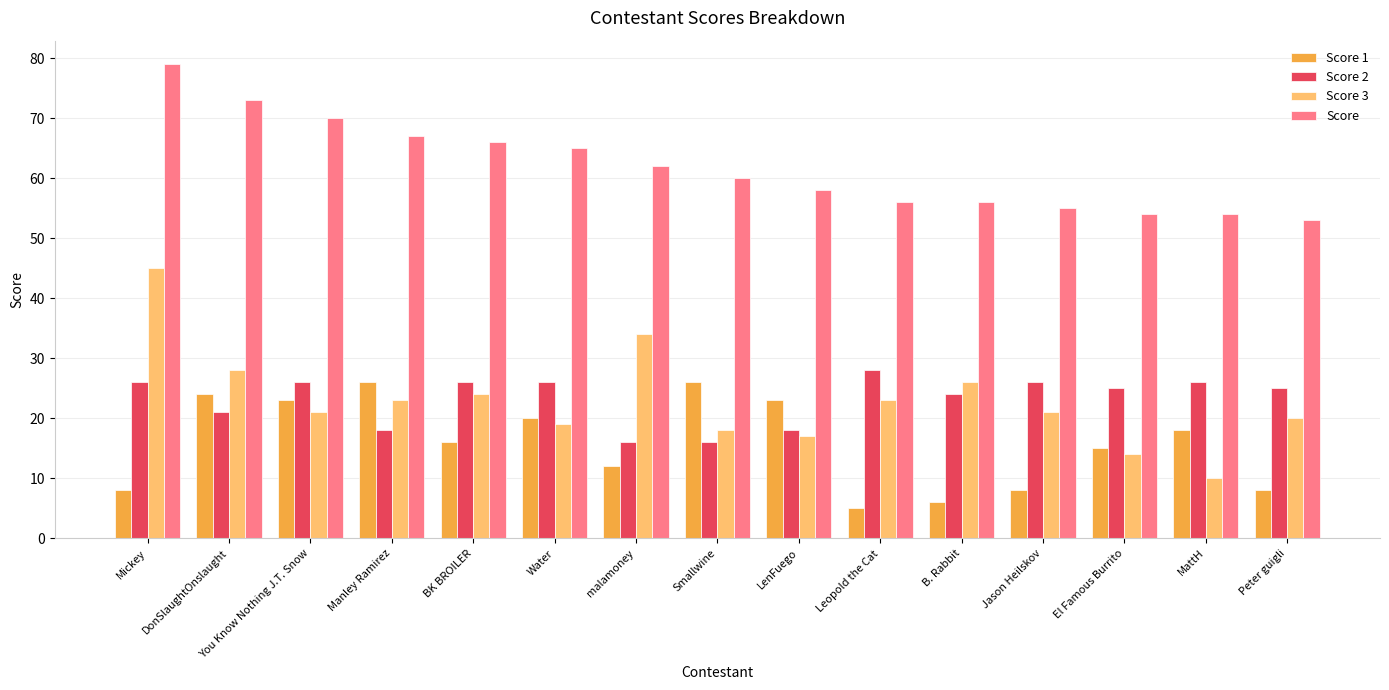

Is it true that Score 3 equals 28 at Water?

False